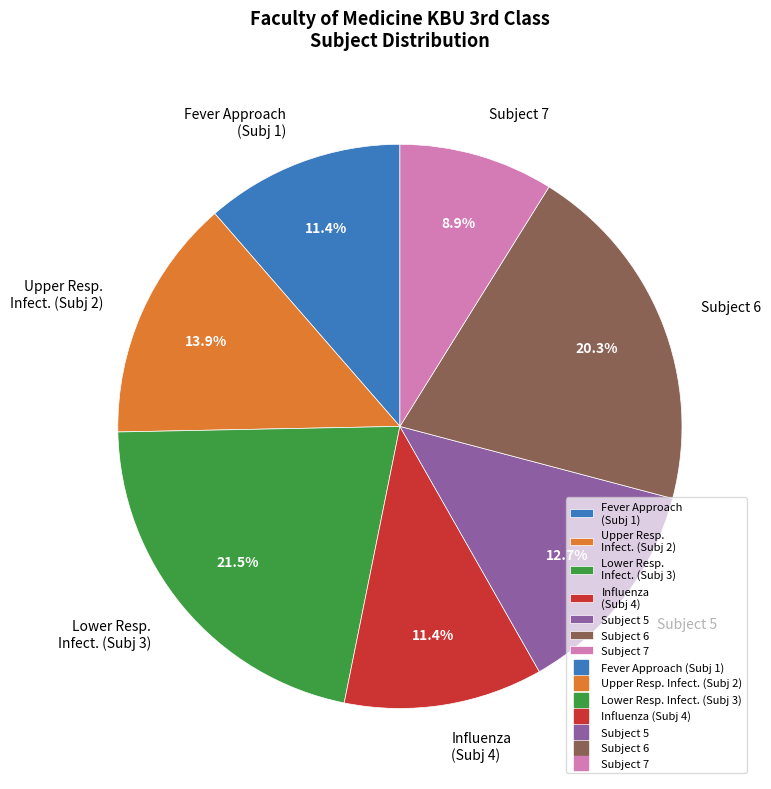

Does any single category account for the majority?

No